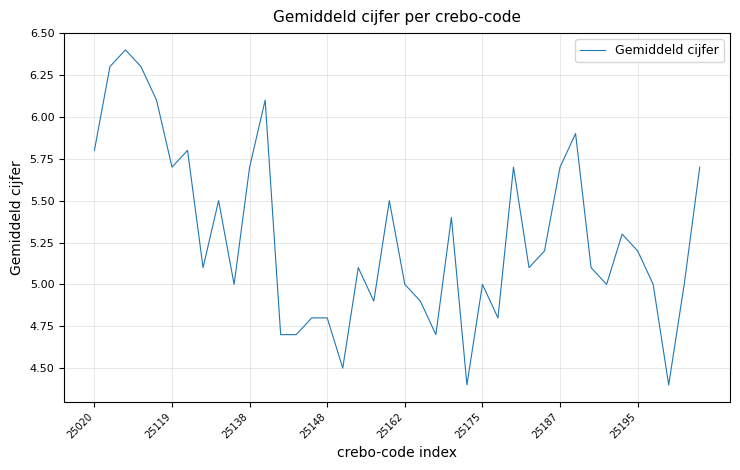

Reading left to right, transcribe all the data shown in this chart.

5.8	6.3	6.4	6.3	6.1	5.7	5.8	5.1	5.5	5.0	5.7	6.1	4.7	4.7	4.8	4.8	4.5	5.1	4.9	5.5	5.0	4.9	4.7	5.4	4.4	5.0	4.8	5.7	5.1	5.2	5.7	5.9	5.1	5.0	5.3	5.2	5.0	4.4	5.0	5.7